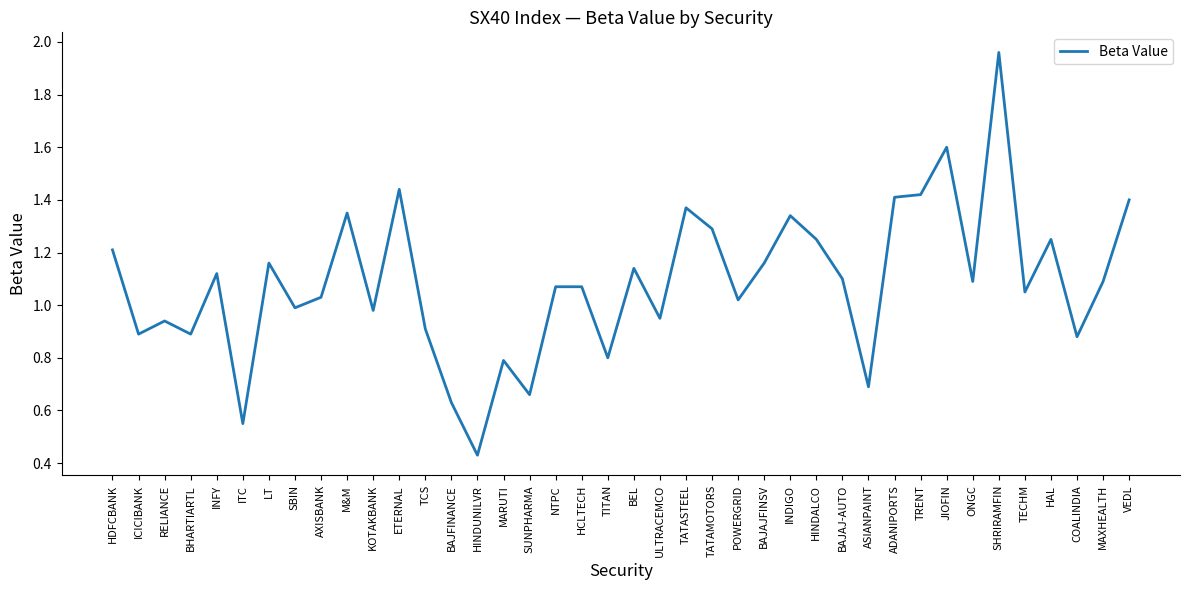

What is the change in value from POWERGRID to ADANIPORTS?

+0.4